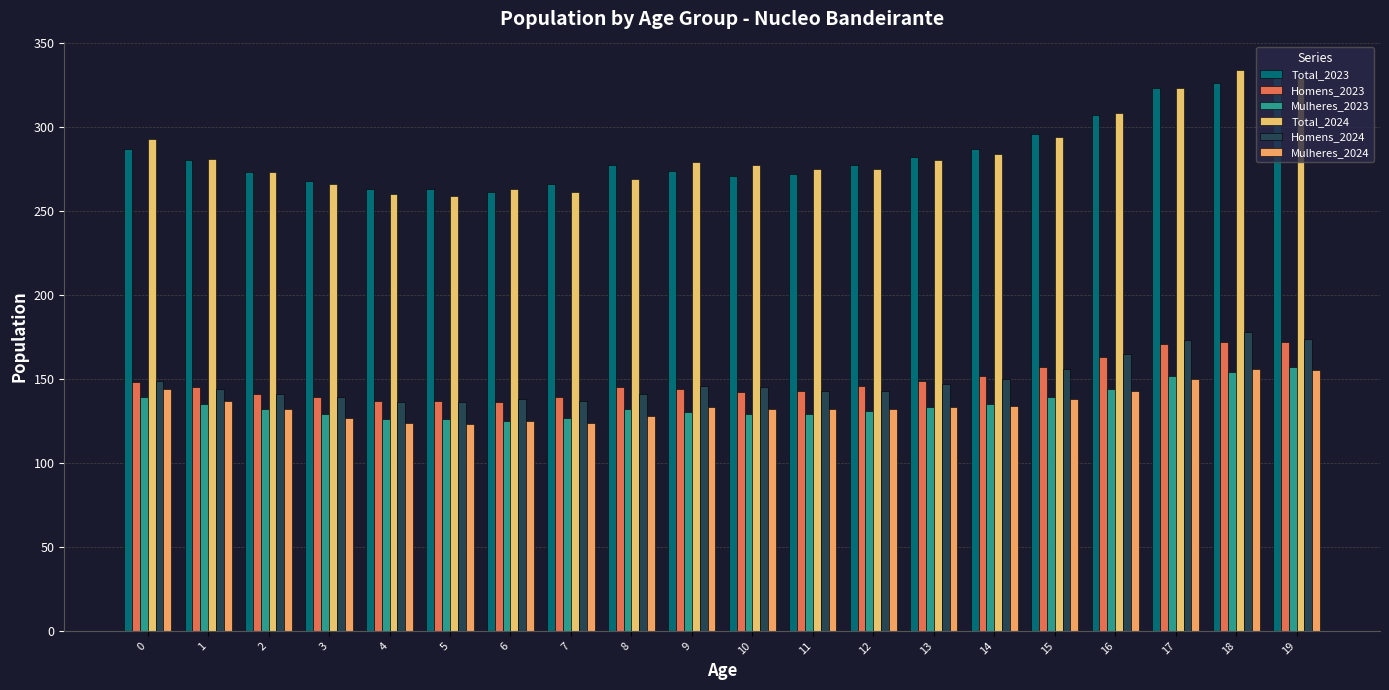

At which category does the chart reach its peak across all series?

18